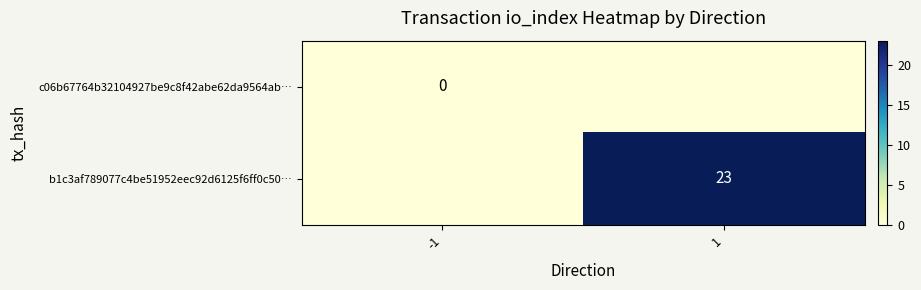

Is the value of b1c3af789077c4be51952eec92d6125f6ff0c50… at 1 greater than the value of c06b67764b32104927be9c8f42abe62da9564ab… at -1?

Yes